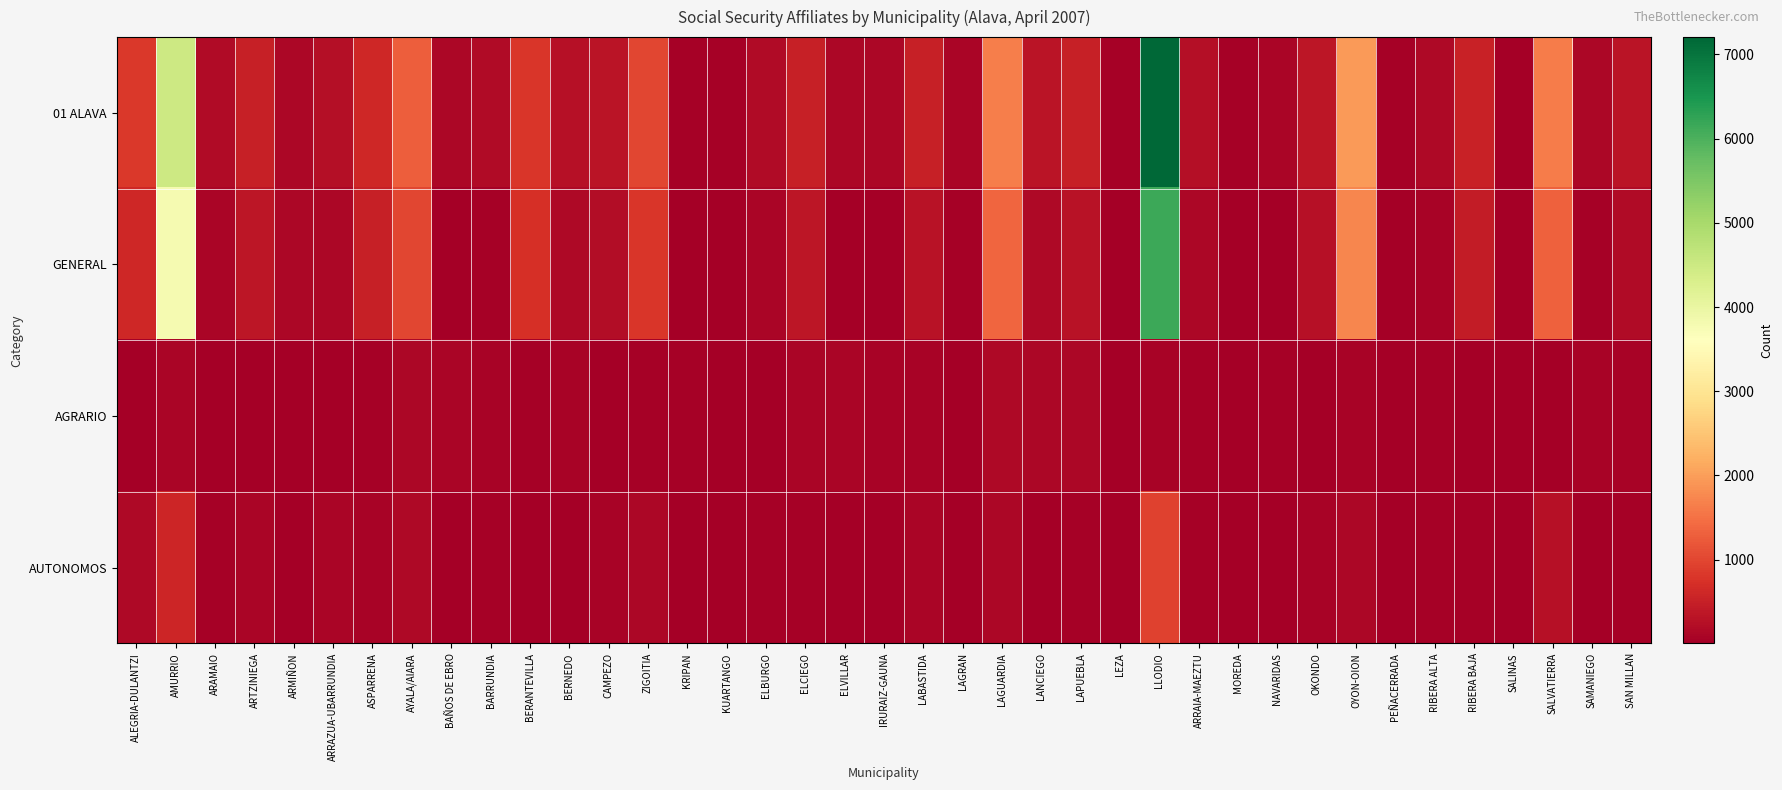

Between SALINAS and ELVILLAR, which is larger?

ELVILLAR